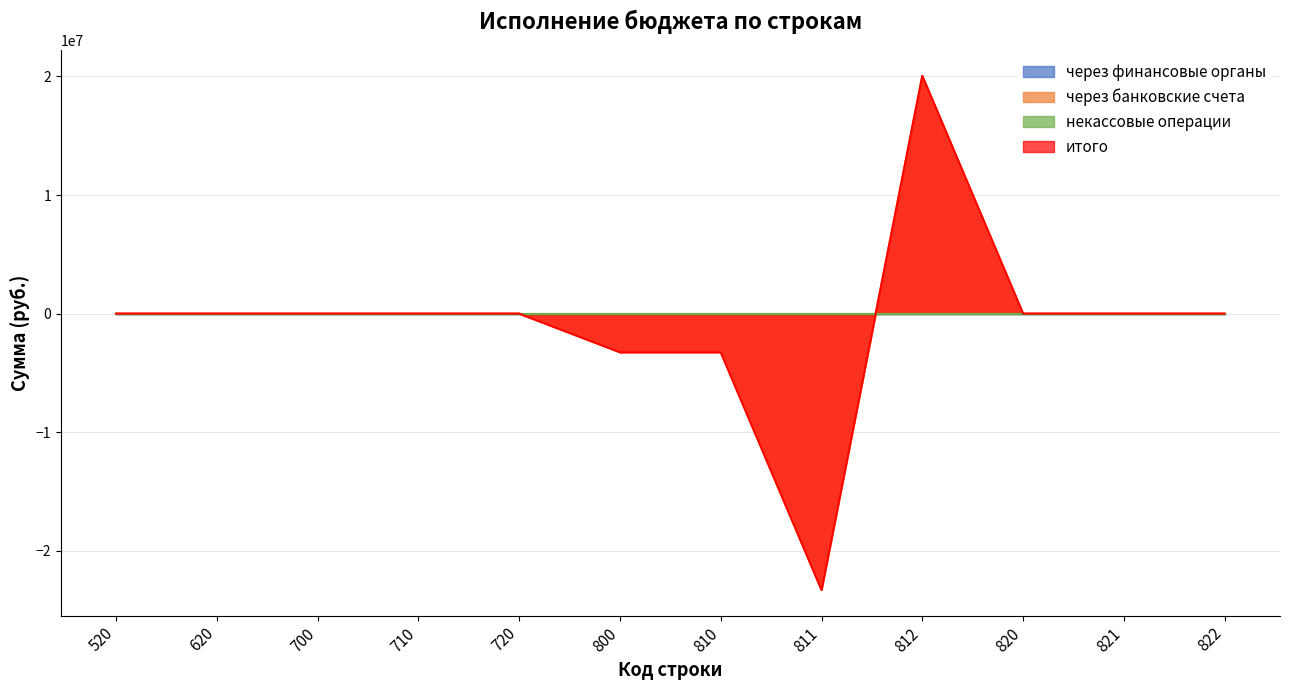

How many interior local peaks does the через банковские счета series have?

1